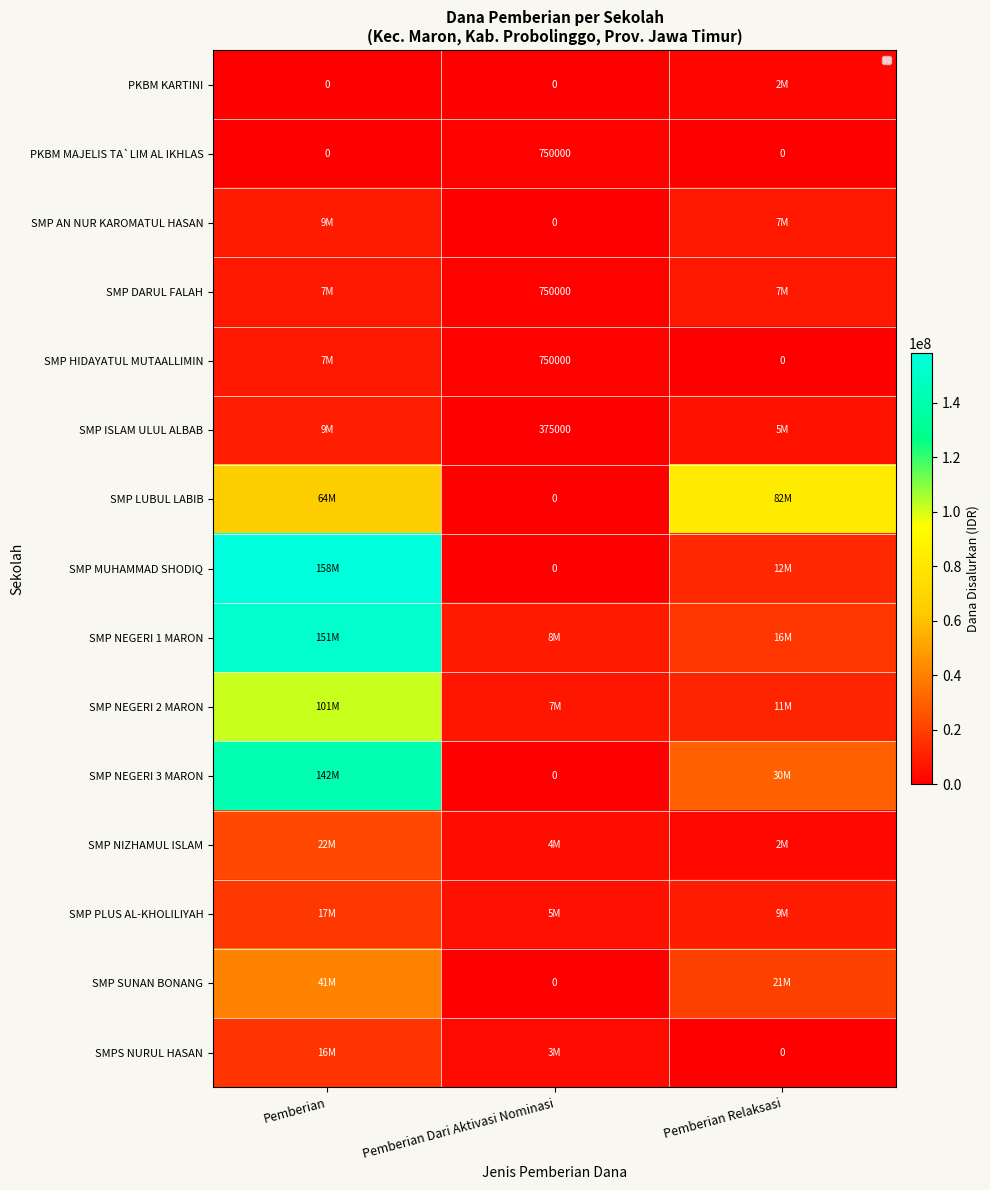

At which label does SMP HIDAYATUL MUTAALLIMIN reach its peak?

Pemberian